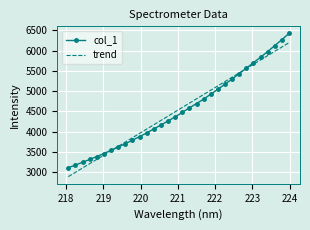

Rank the series by their maximum value, from highest to lowest.

col_1, trend